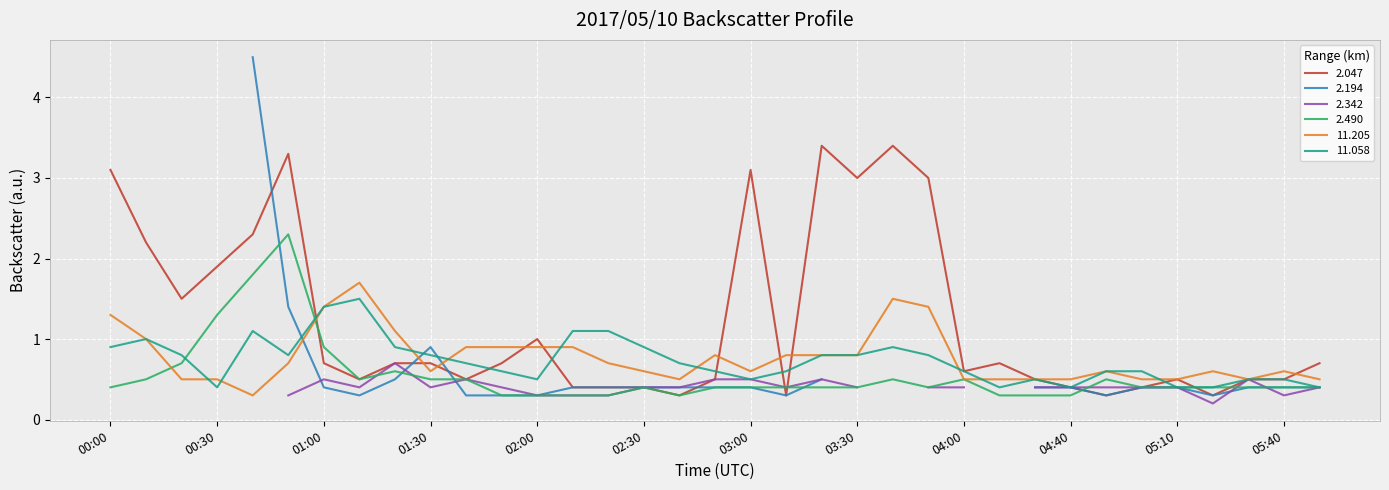

What is the sum of the 2.490 values at 04:10 and 04:30?

0.6